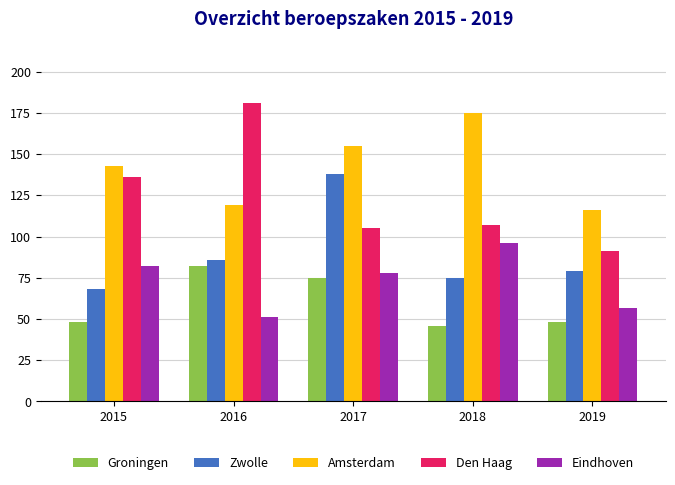

How many bars are there in total?

25